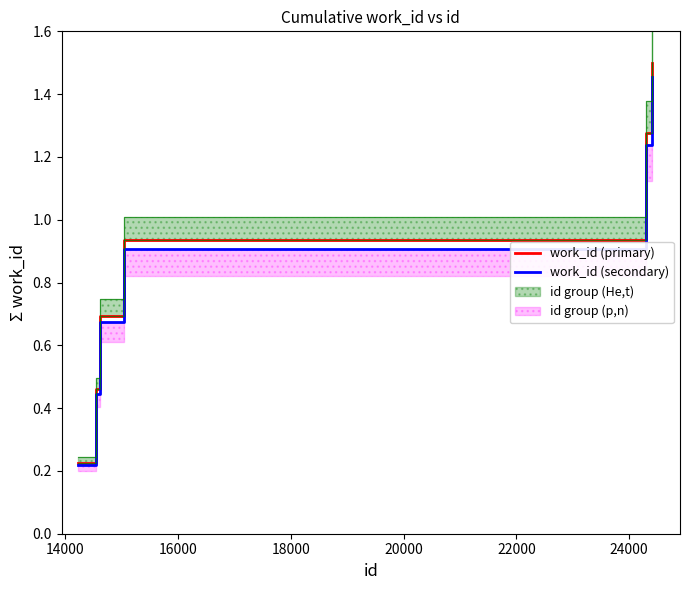

Rank the series at 16000 from lowest to highest value.

work_id (secondary), work_id (primary)